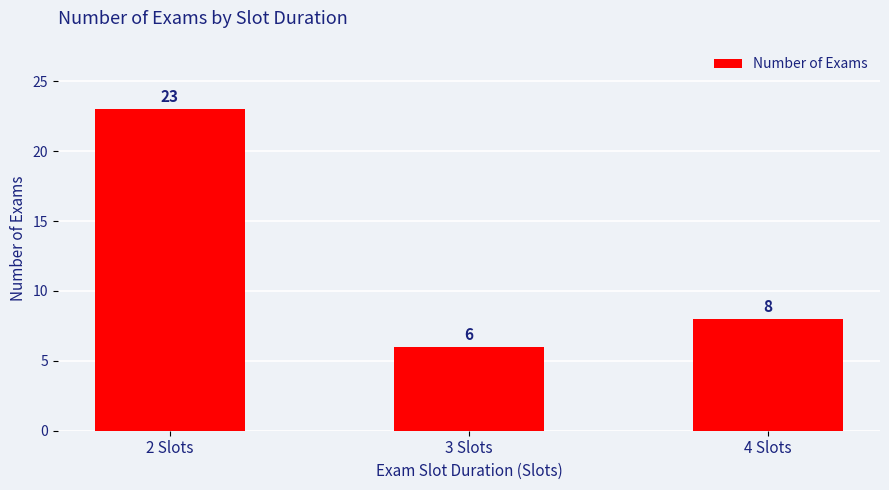

Which category has the highest value across all series?

2 Slots